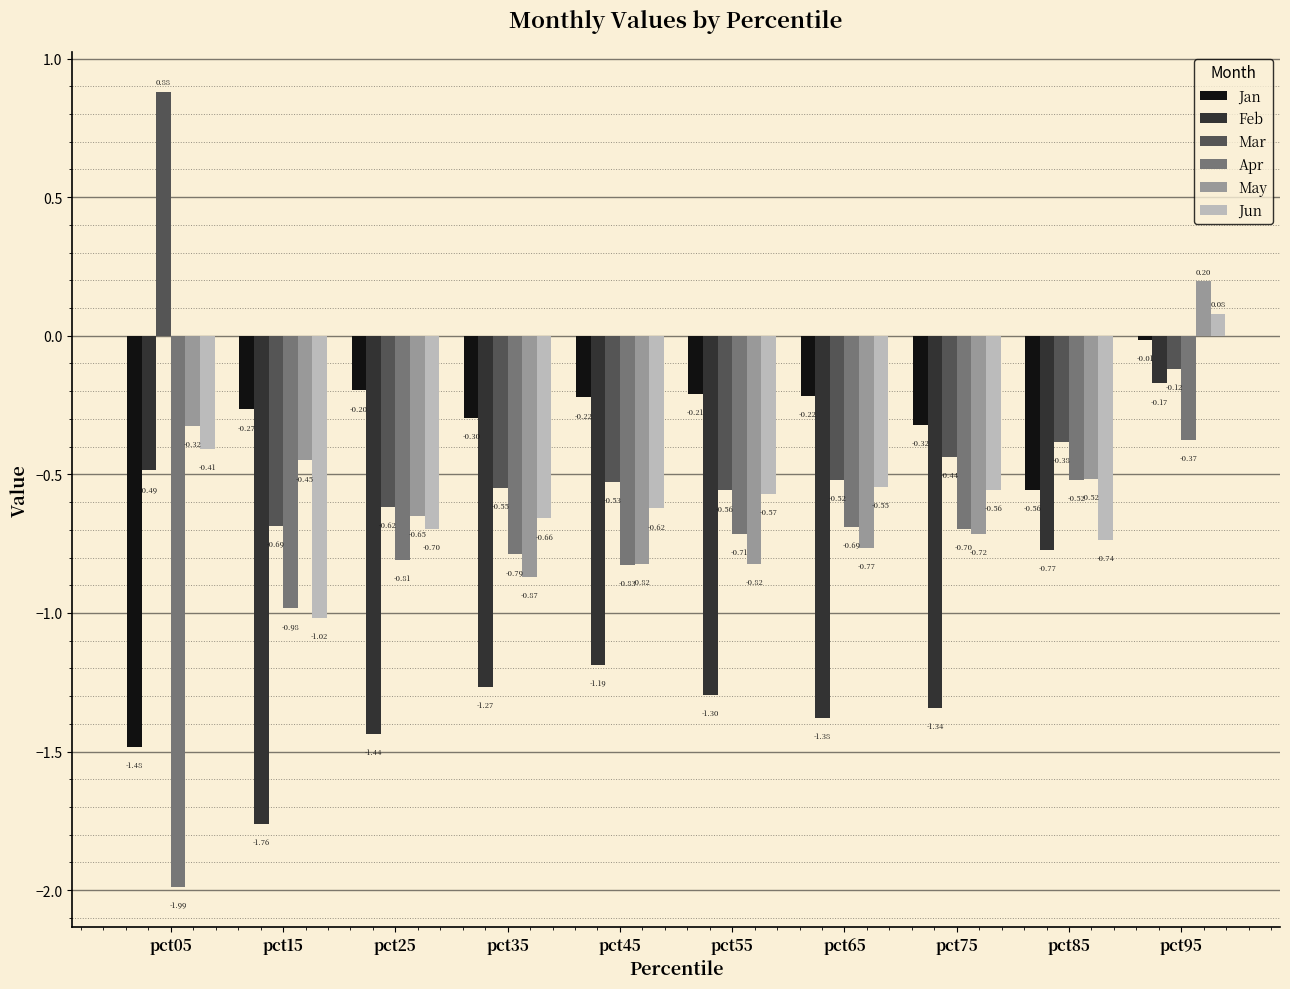

Which series changed the most between pct75 and pct95?

Feb